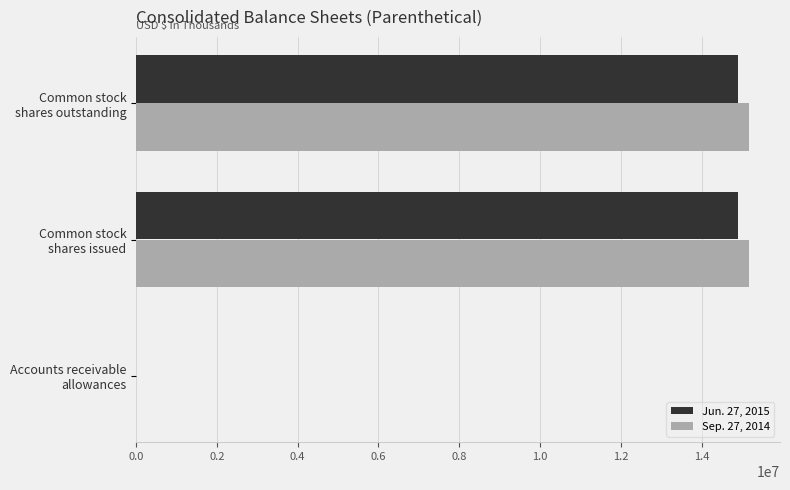

What is the maximum value shown in the chart?

15180000